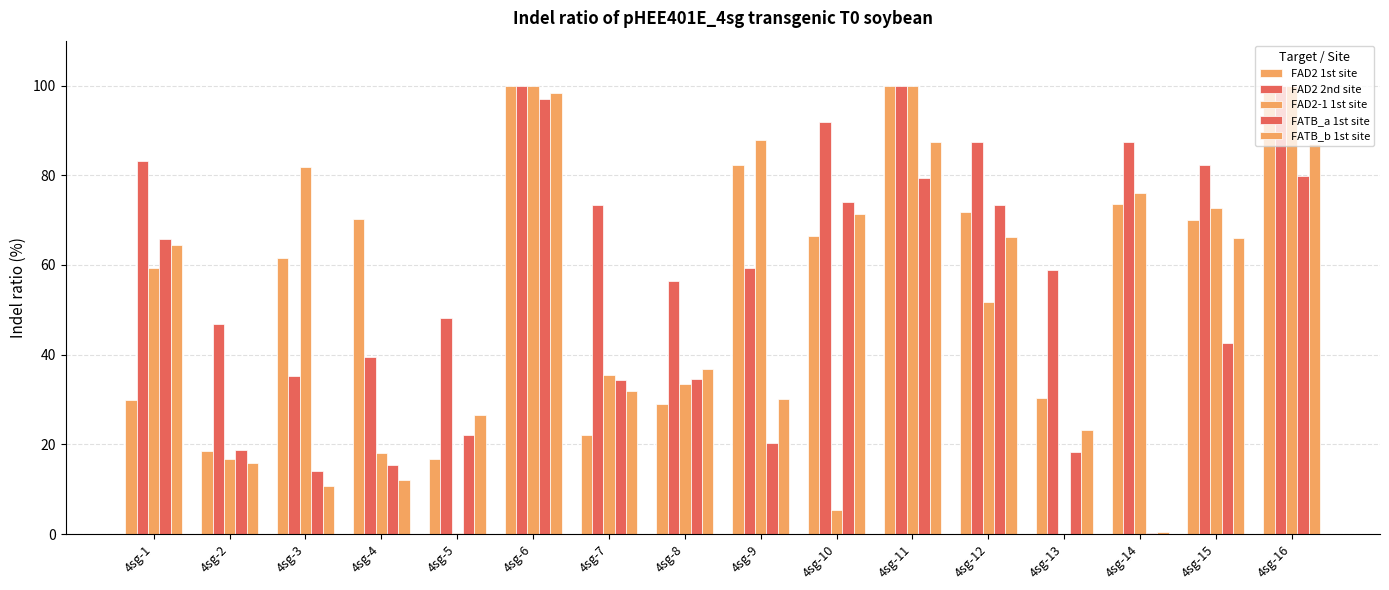

How many series are shown in this chart?

5